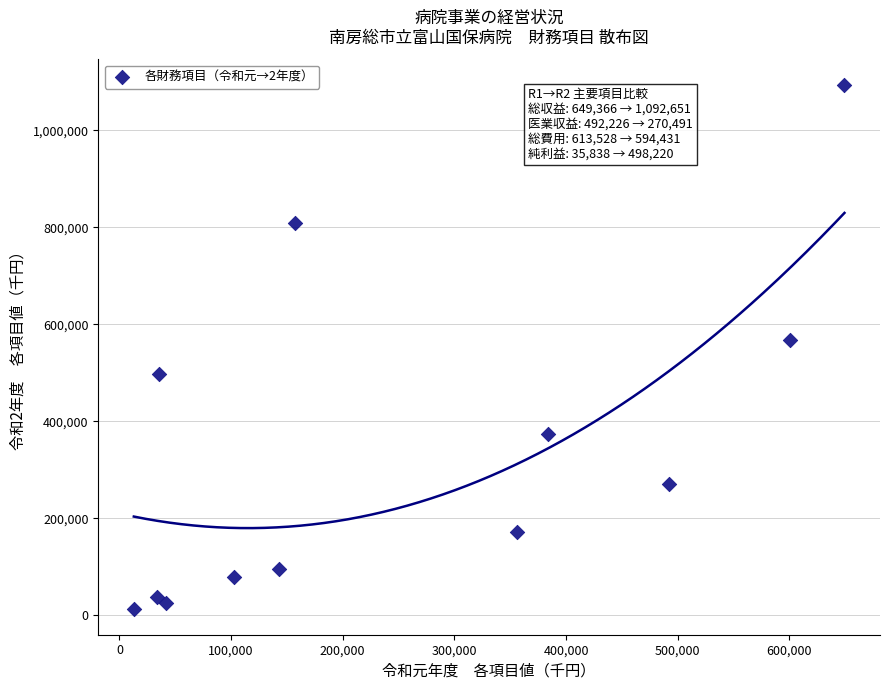

What is the range of X values (max minus min)?

636460